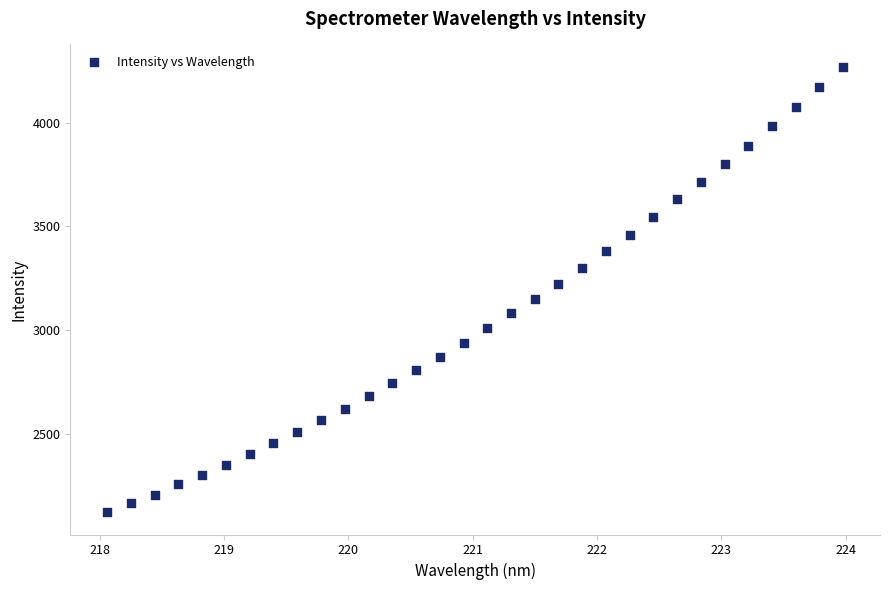

What is the range of X values (max minus min)?

5.9